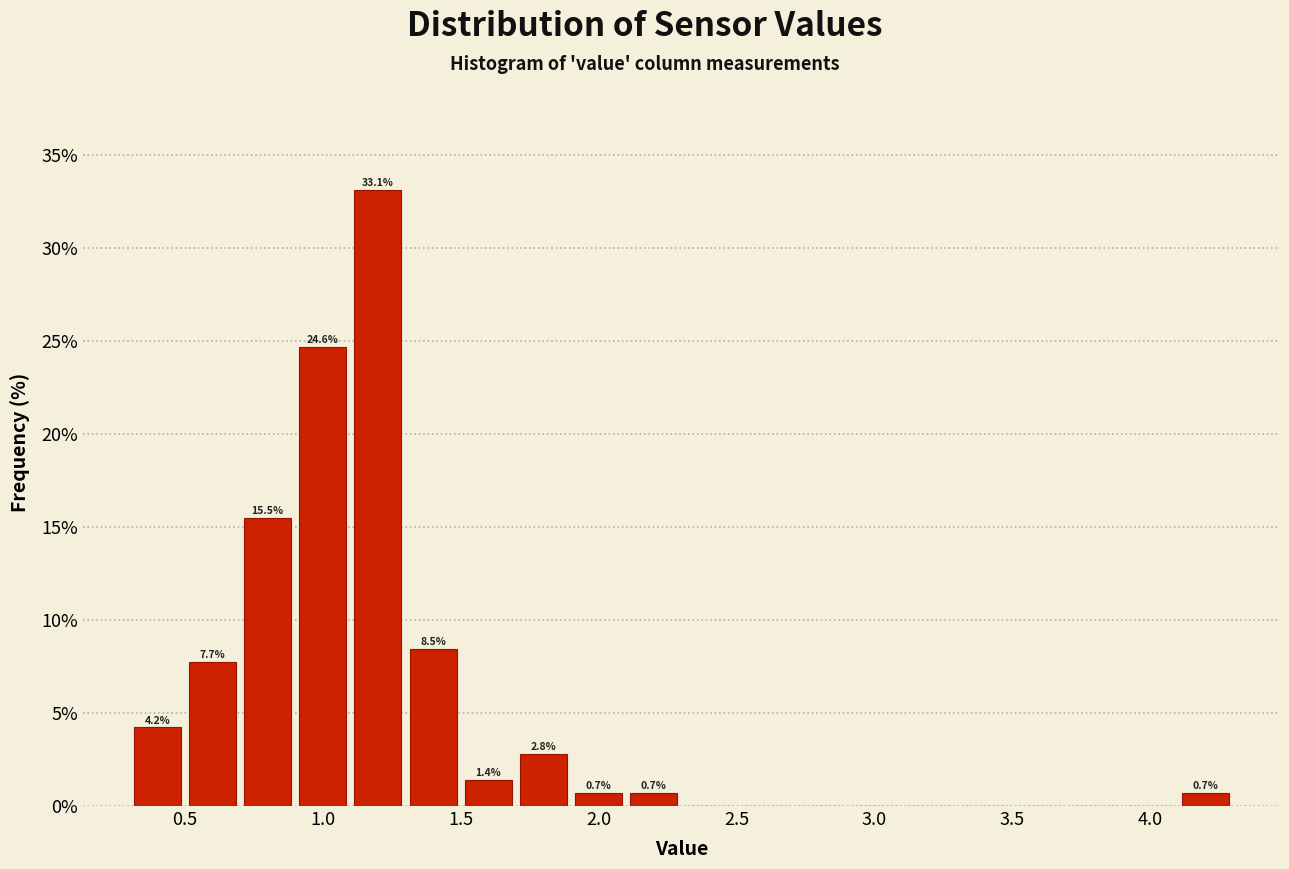

Over which range of the x-axis is the bar tallest?

1.1 to 1.3